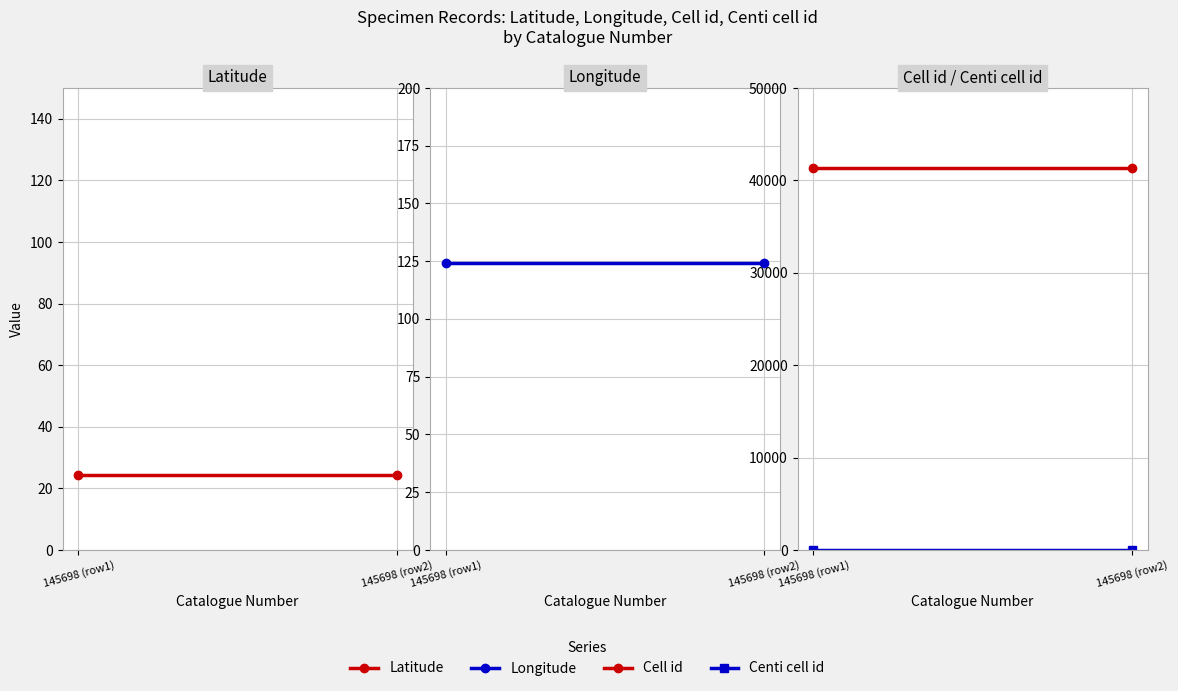

What is the minimum value for Longitude?

124.2